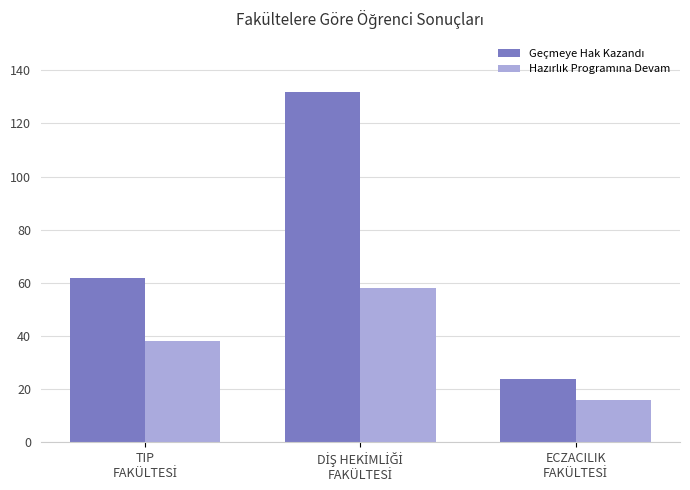

What is the minimum value shown in the chart?

16